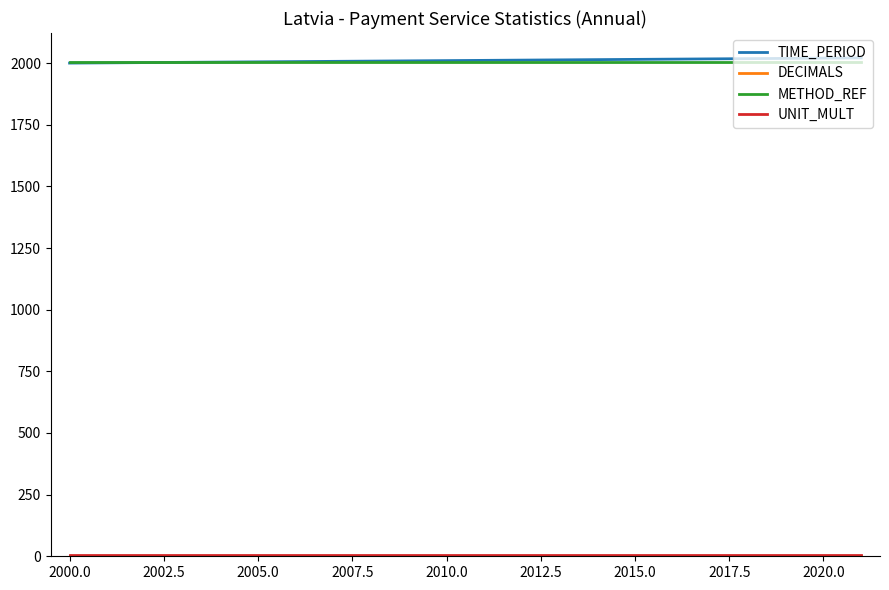

What is the smallest value displayed?

3